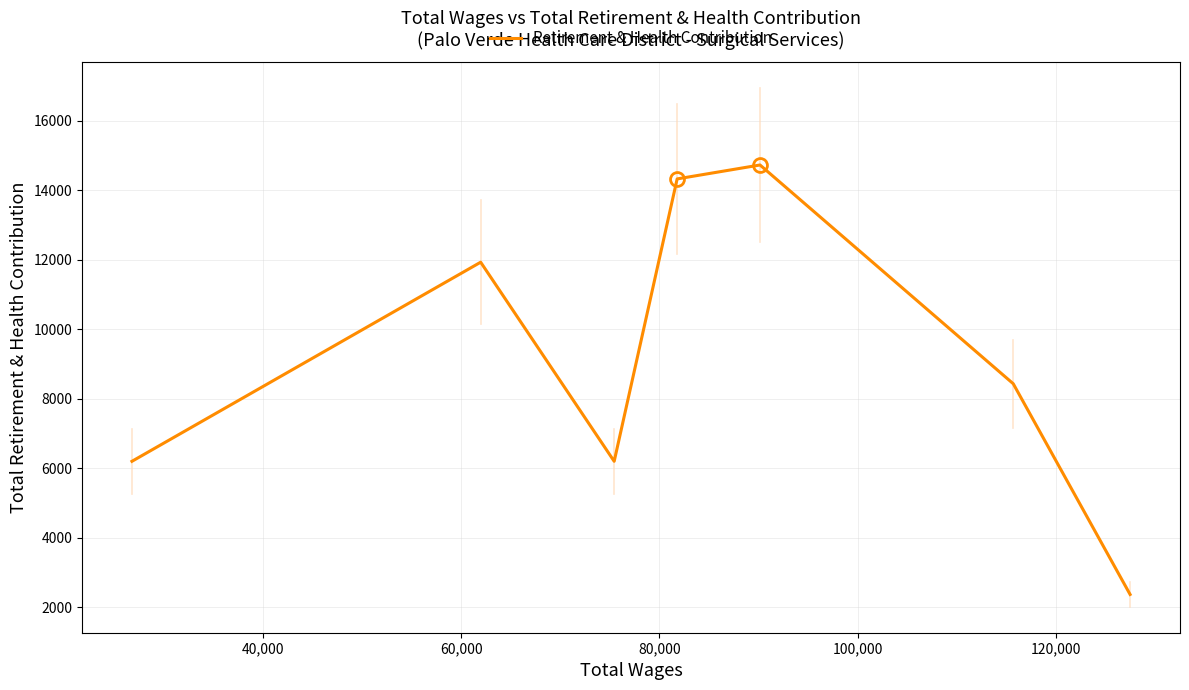

How many interior local peaks (higher than both neighbors) does the data have?

2